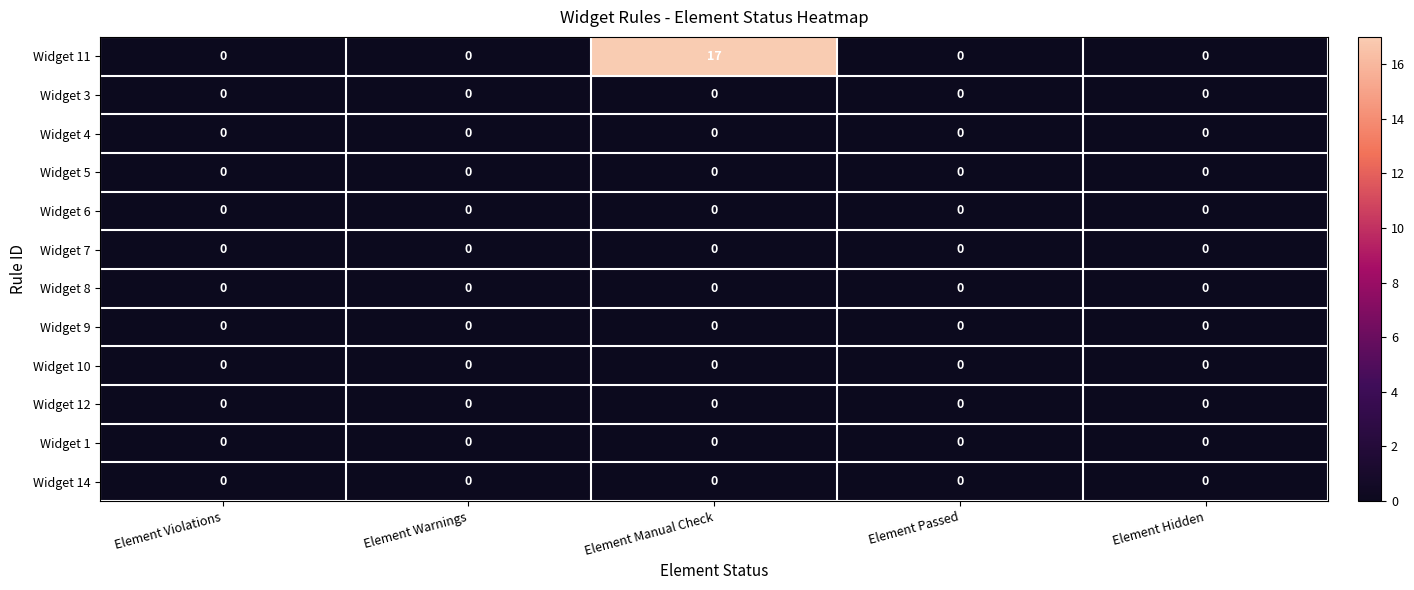

What is the maximum value shown in the chart?

17